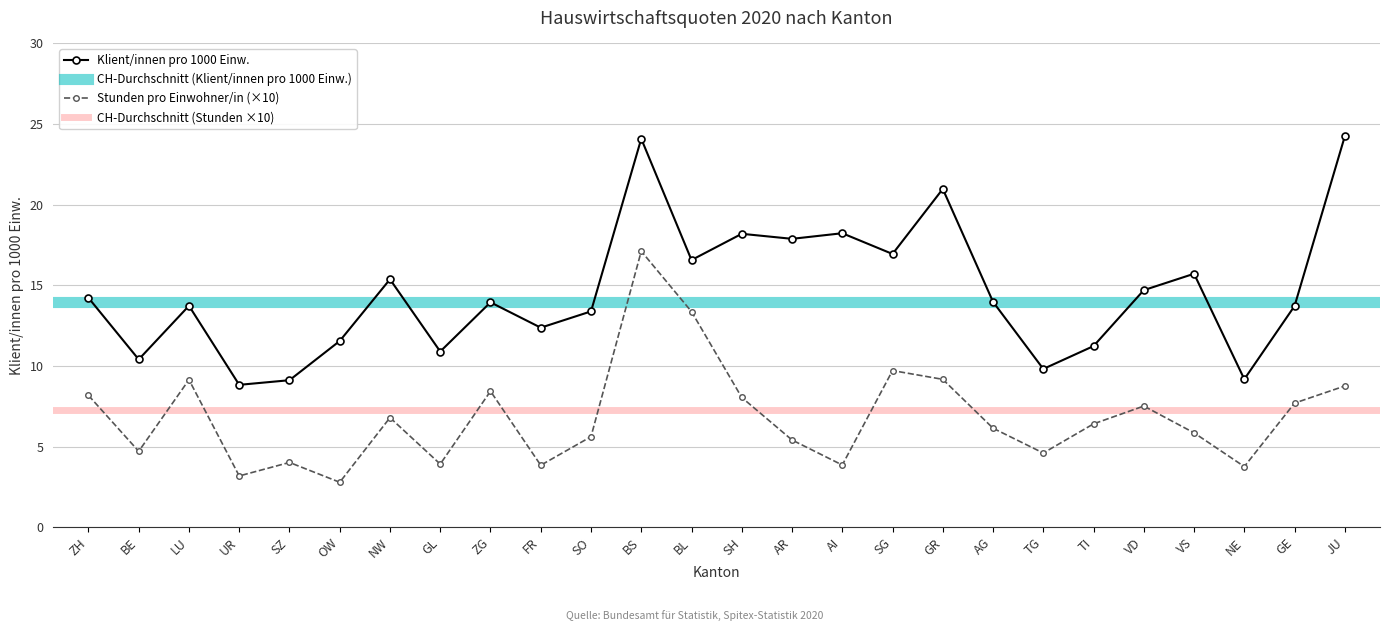

Rank the series by their average value, from highest to lowest.

Klient/innen pro 1000 Einw., Stunden pro Einwohner/in